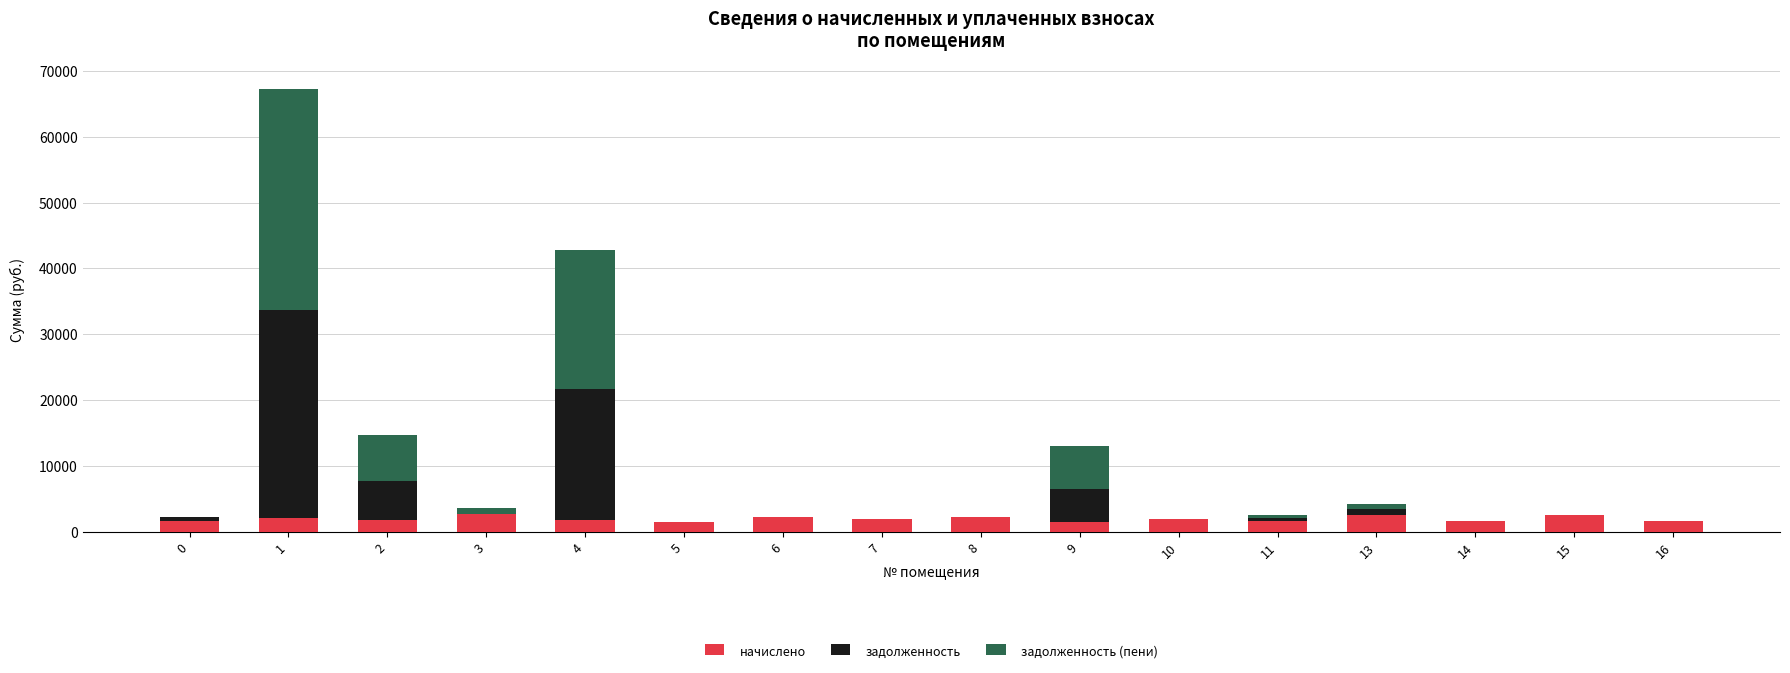

What is the sum of all начислено values?

30992.4